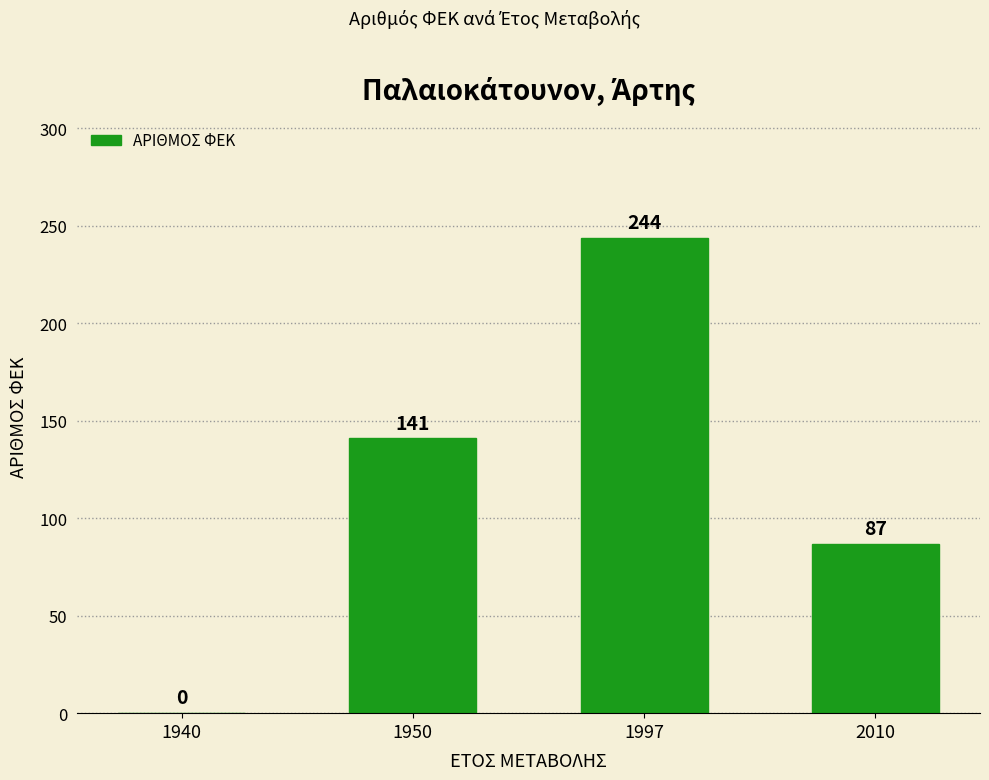

The value at 2010 is 125. True or false?

False